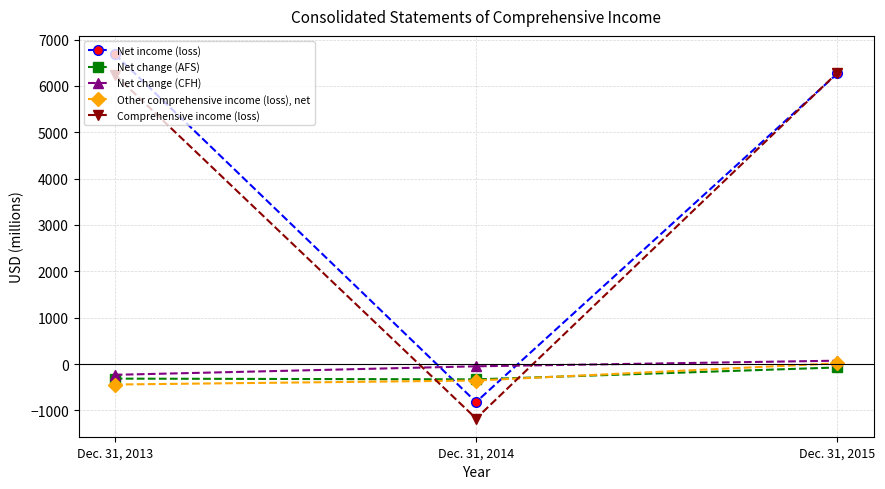

Rank the categories by Net change (CFH) value from highest to lowest.

Dec. 31, 2015, Dec. 31, 2014, Dec. 31, 2013